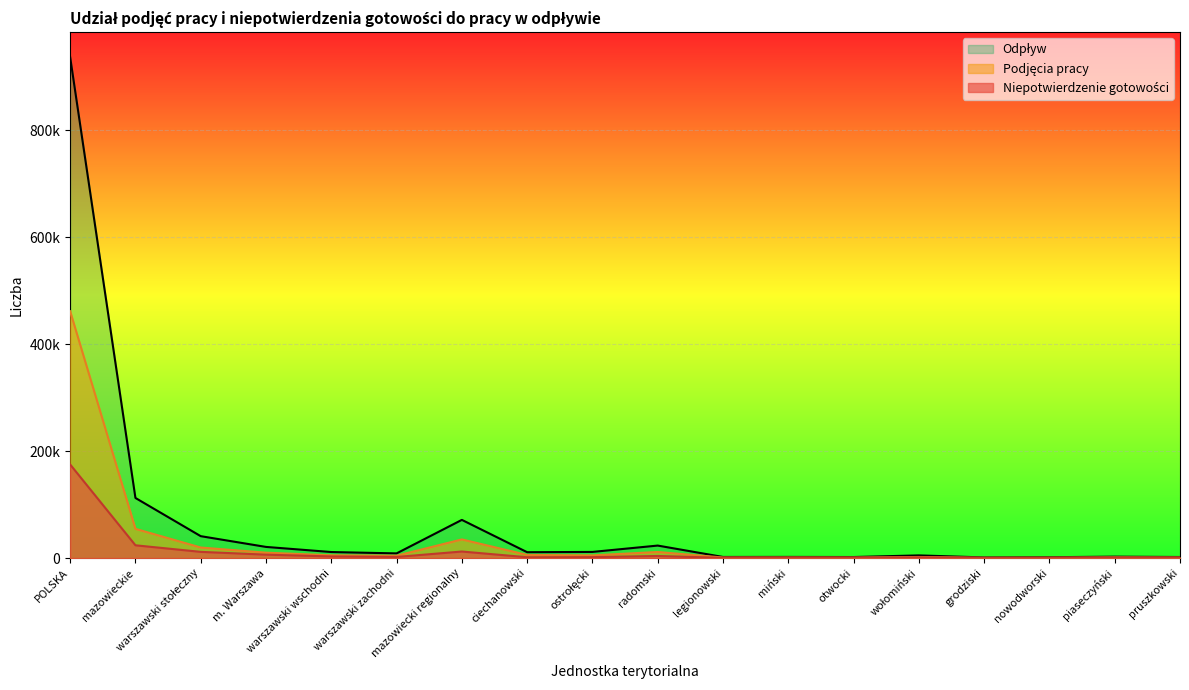

True or false: Odpływ and Niepotwierdzenie gotowości cross at least once.

False